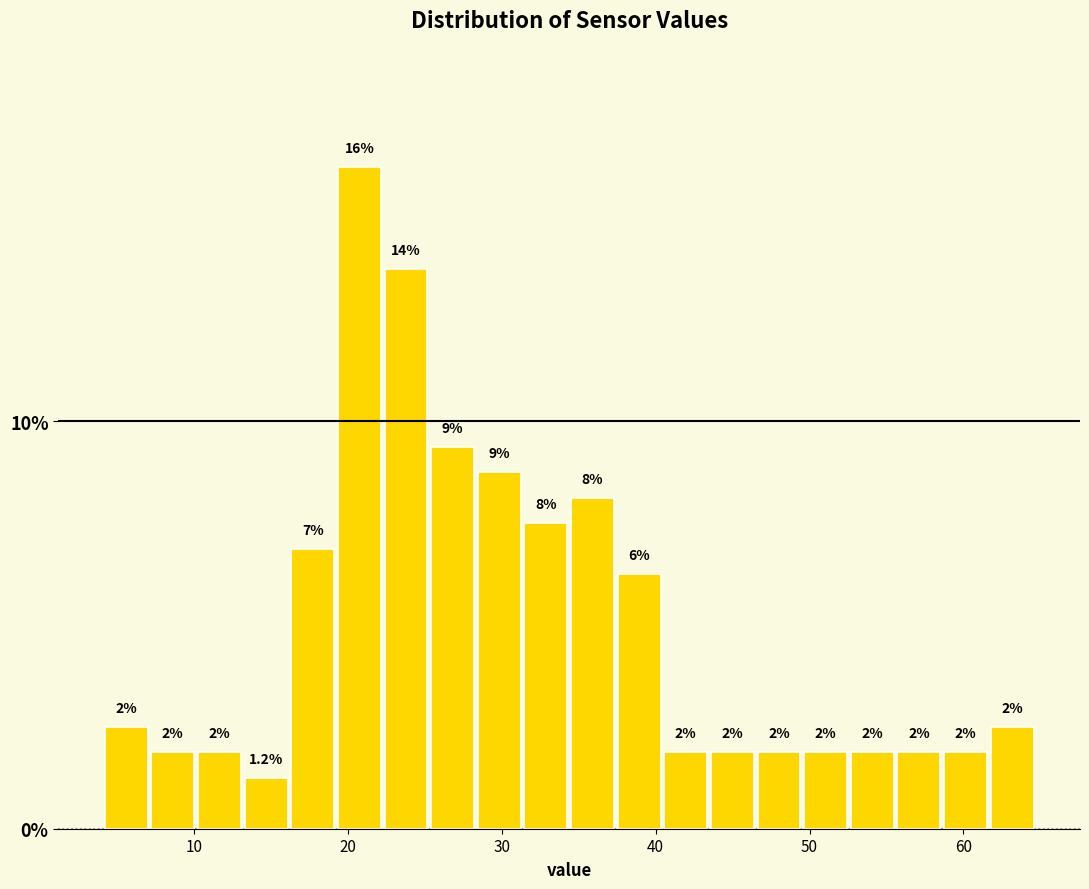

Around what value on the x-axis is the tallest bar? Give the approximate position of its centre, as read against the axis.

21